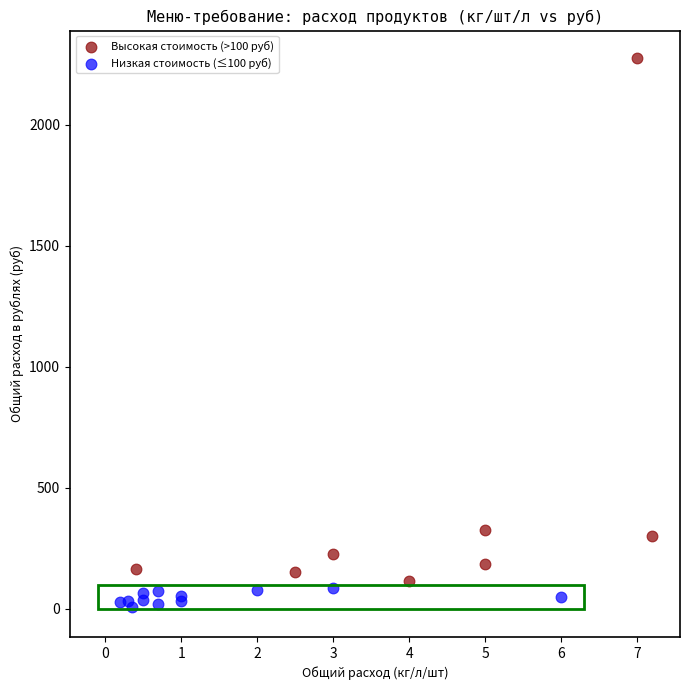

Which series contains the highest Y value?

Высокая стоимость (>100 руб)